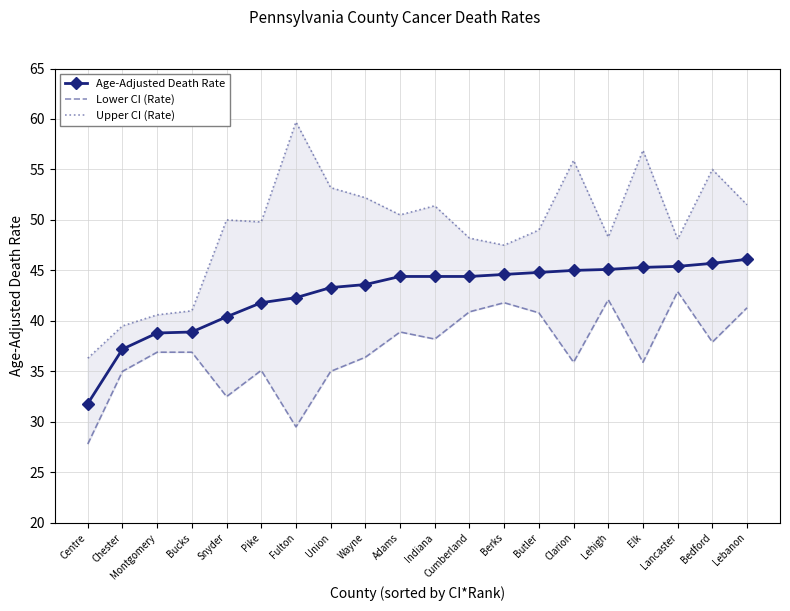

At which label does Age-Adjusted Death Rate reach its minimum?

Centre